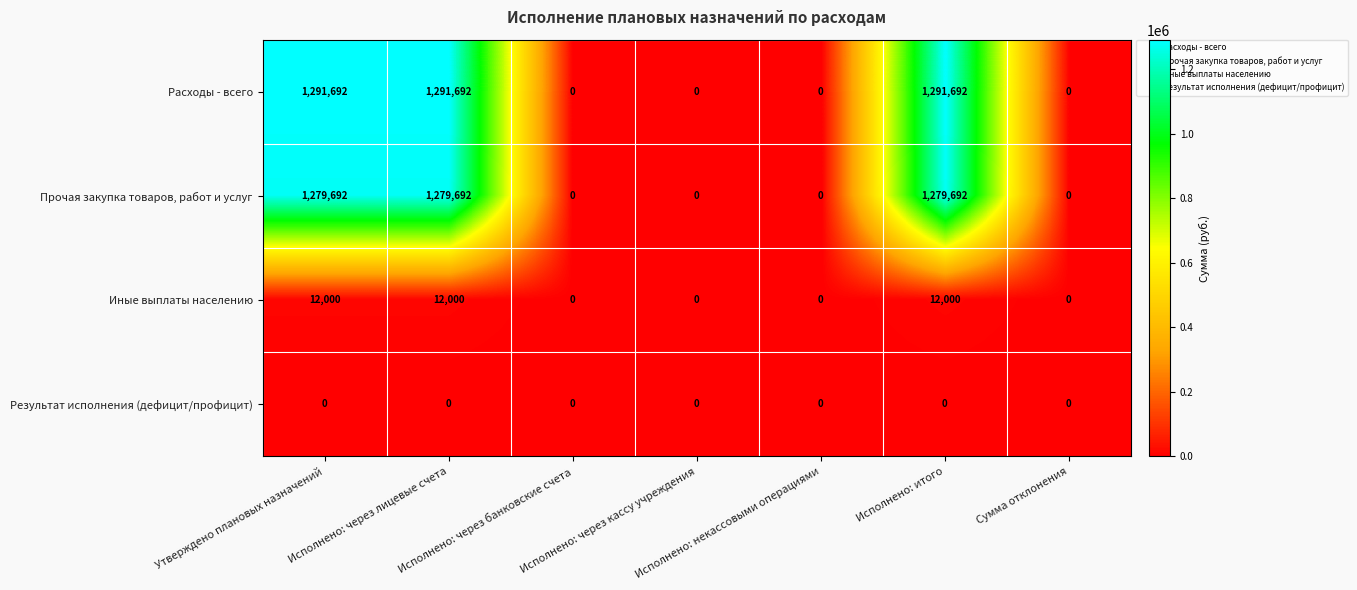

How many Расходы - всего values are between 0 and 1291692?

7